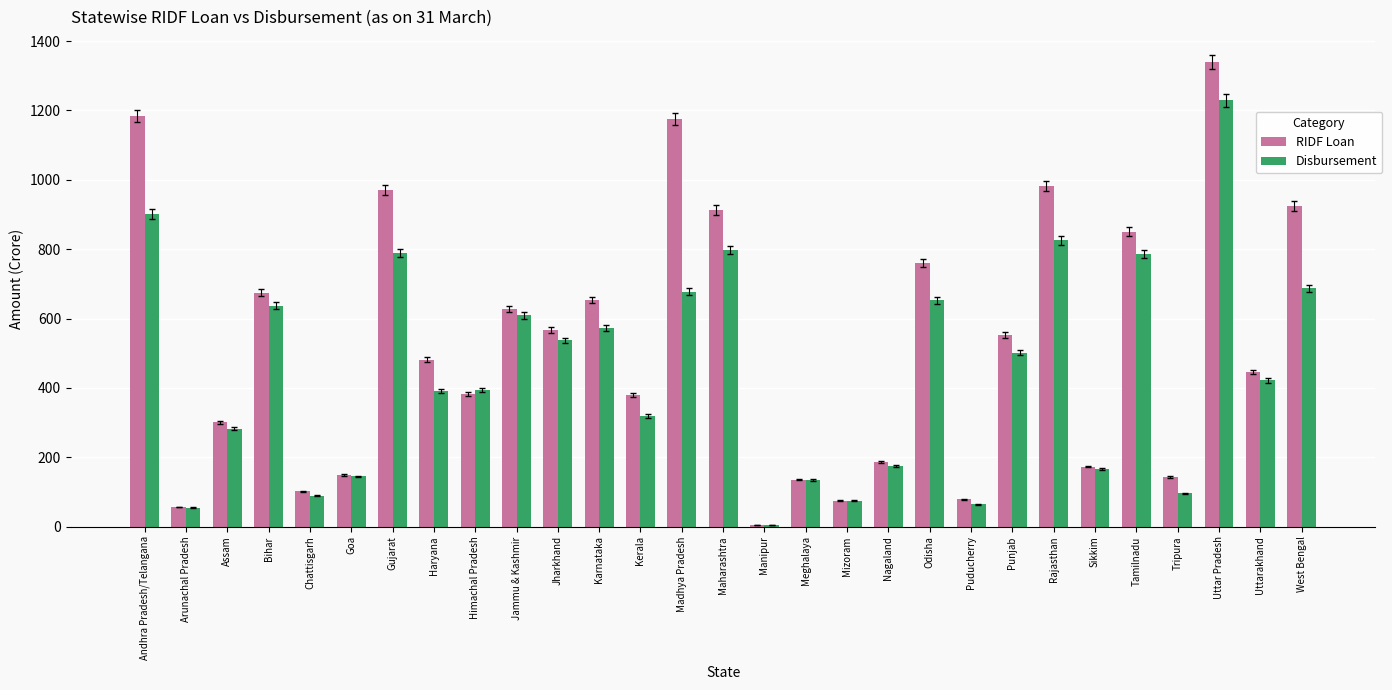

The RIDF Loan series shows 627.7 at Jammu & Kashmir. True or false?

True